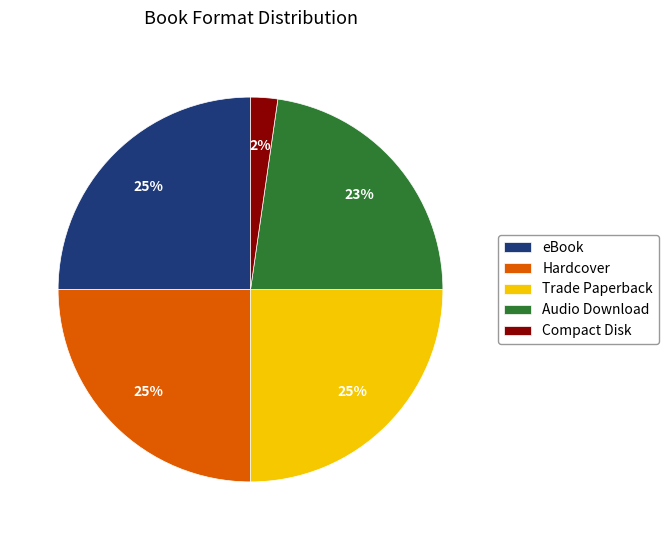

To the nearest percent, what is the difference between the largest and smallest slice percentages?

23%